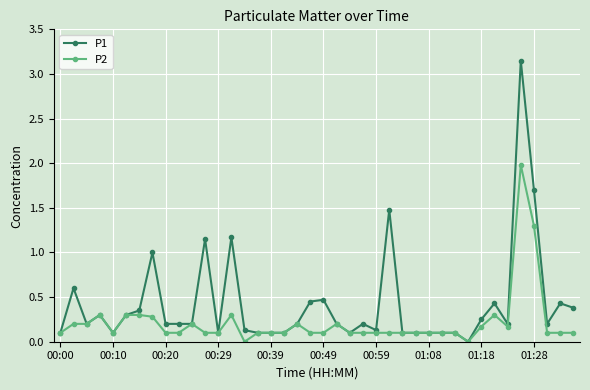

True or false: P2 has more than 2 interior local peaks.

True